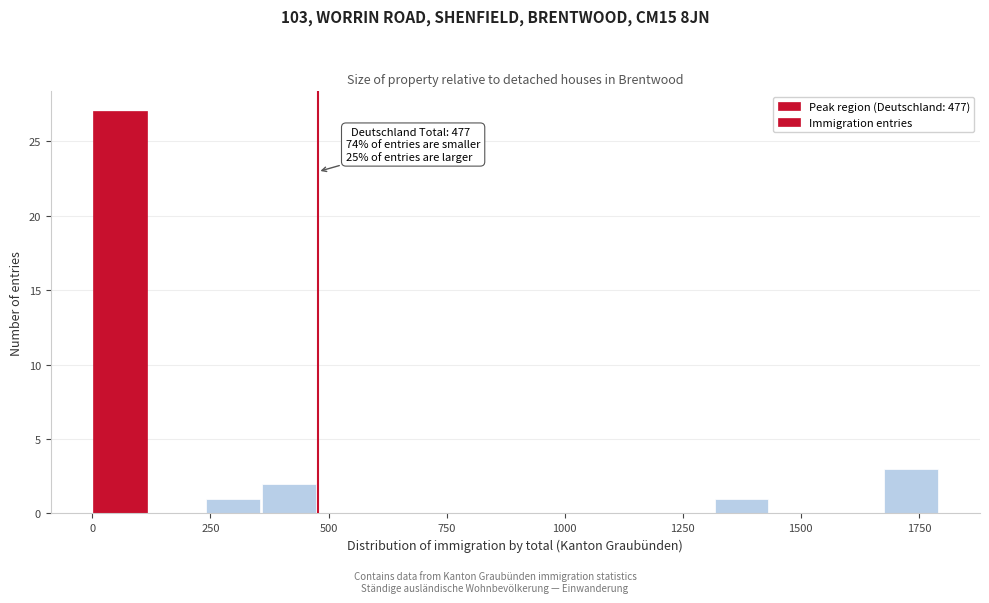

Around what value on the x-axis is the tallest bar? Give the approximate position of its centre, as read against the axis.

50